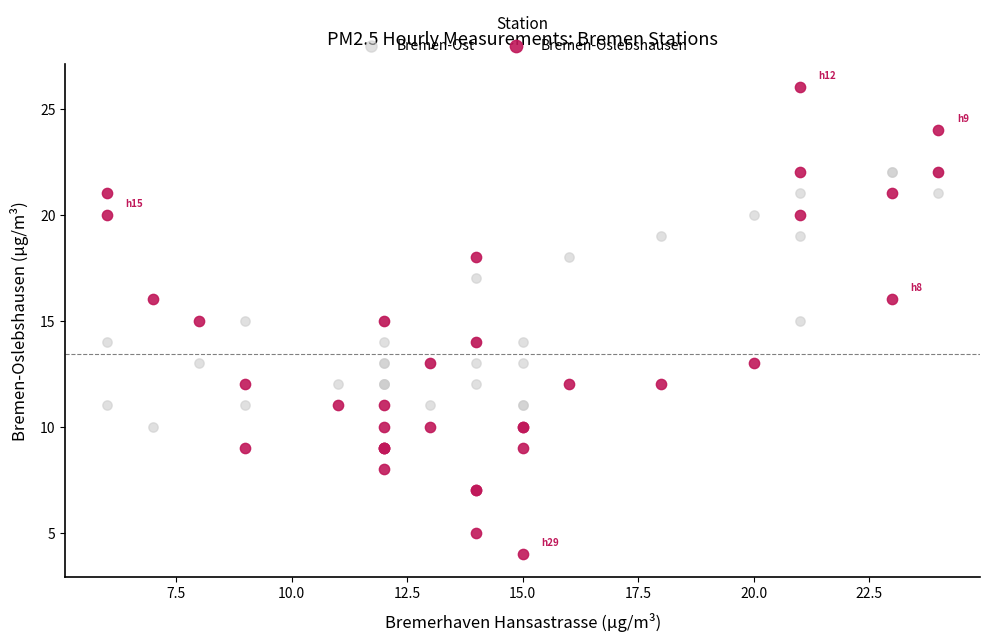

What is the X range (max minus min) for the scatter plot?

18